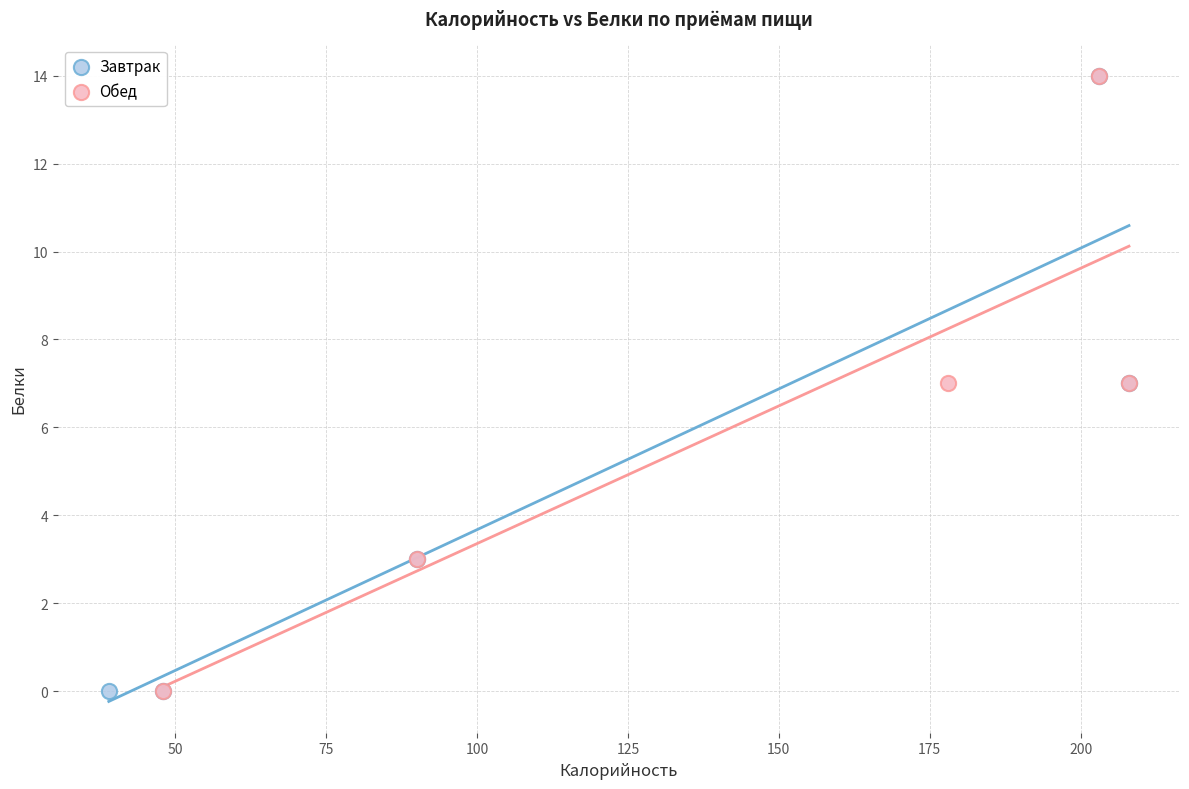

What are all the series names shown in the legend?

Завтрак, Обед